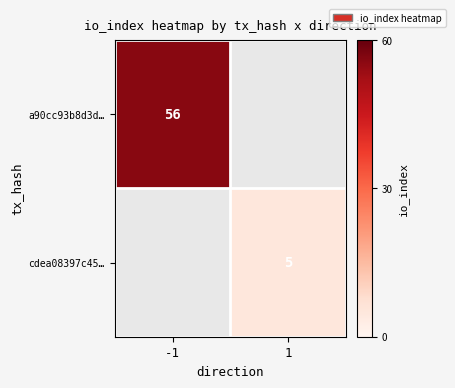

True or false: cdea08397c45… has a value of 8 at 1.

False